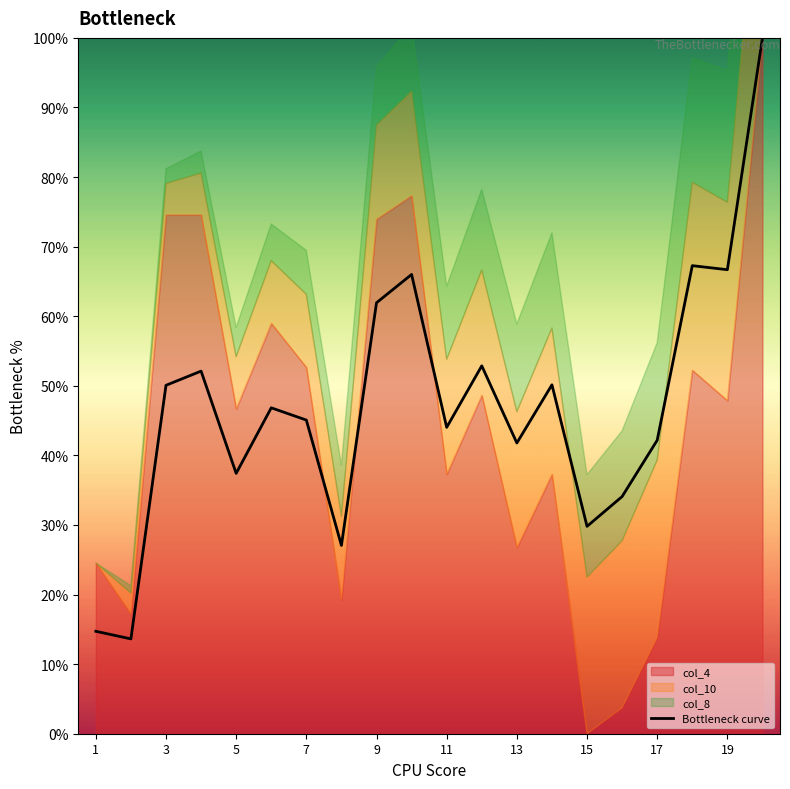

Is it true that Bottleneck curve equals 26.1 at 13?

False